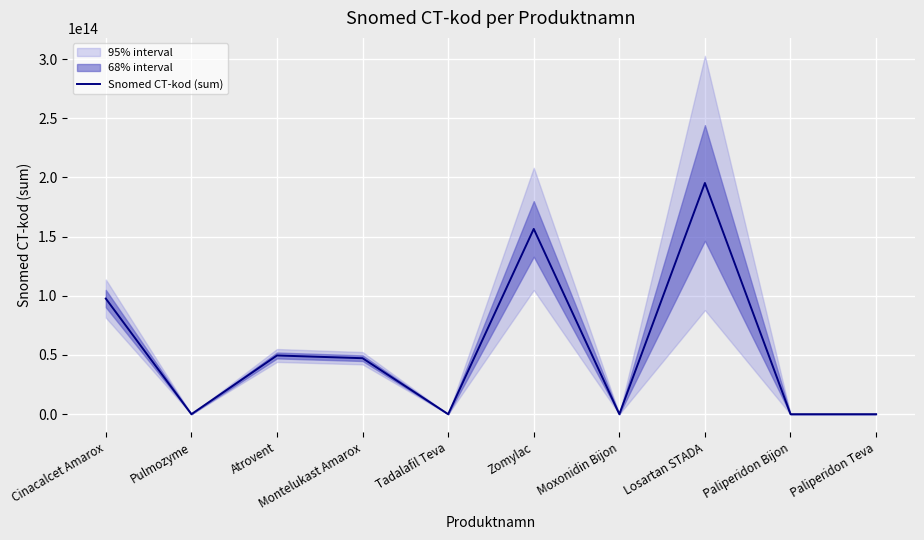

What is the value of the 4th point from the left?

47281196019106